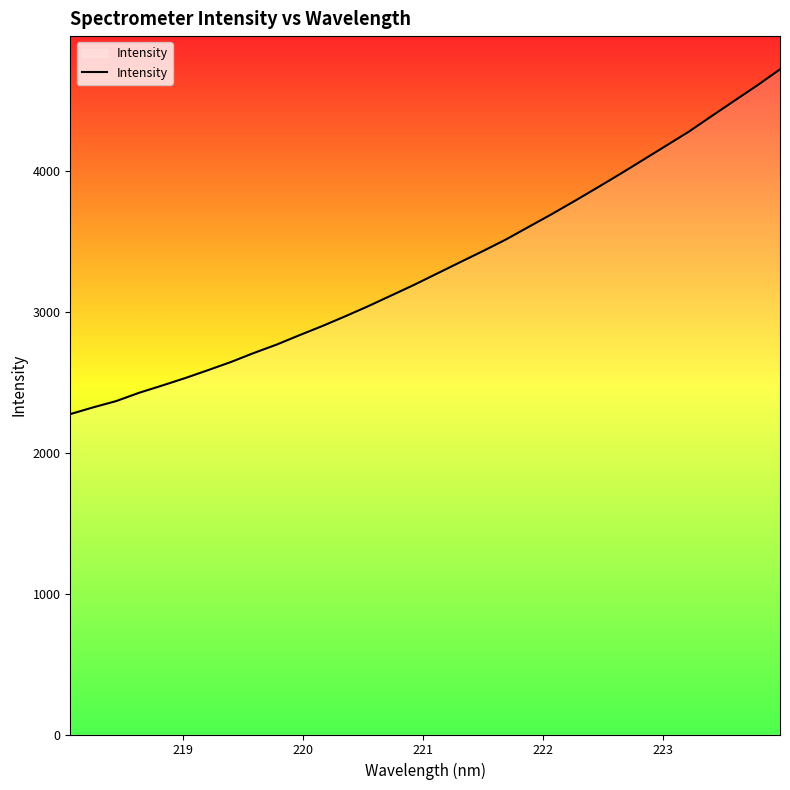

What is the minimum value shown in the chart?

2273.1